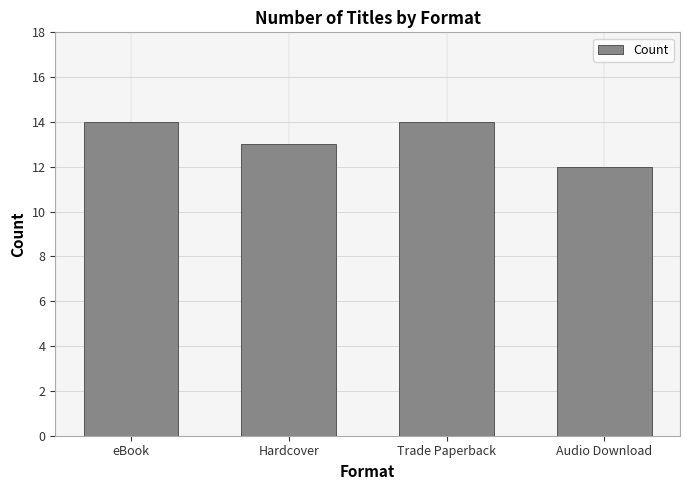

Reading left to right, extract all data points from this chart.

14	13	14	12